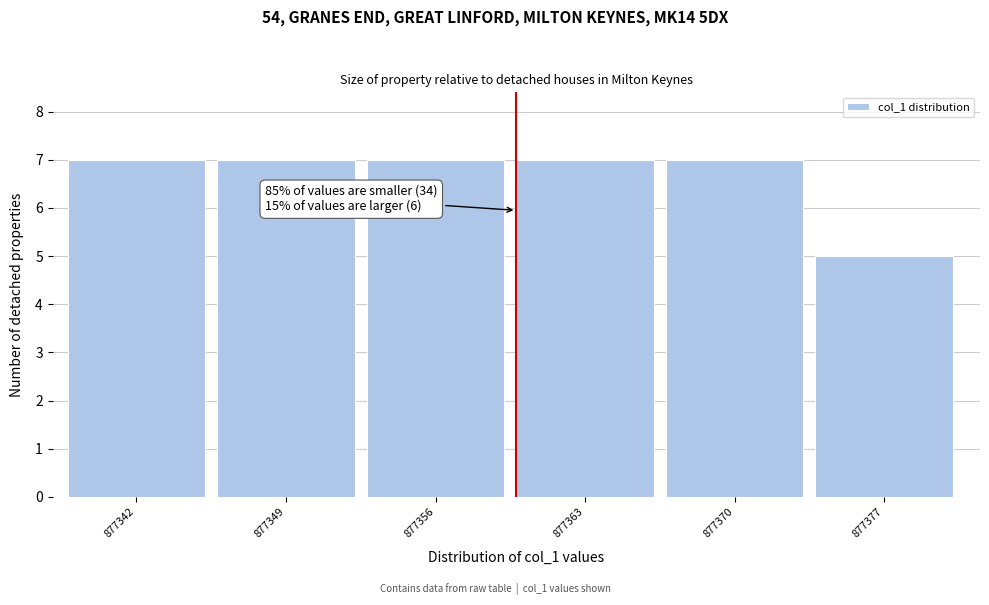

Reading left to right, what are all the values shown in this chart?

7	7	7	7	7	5